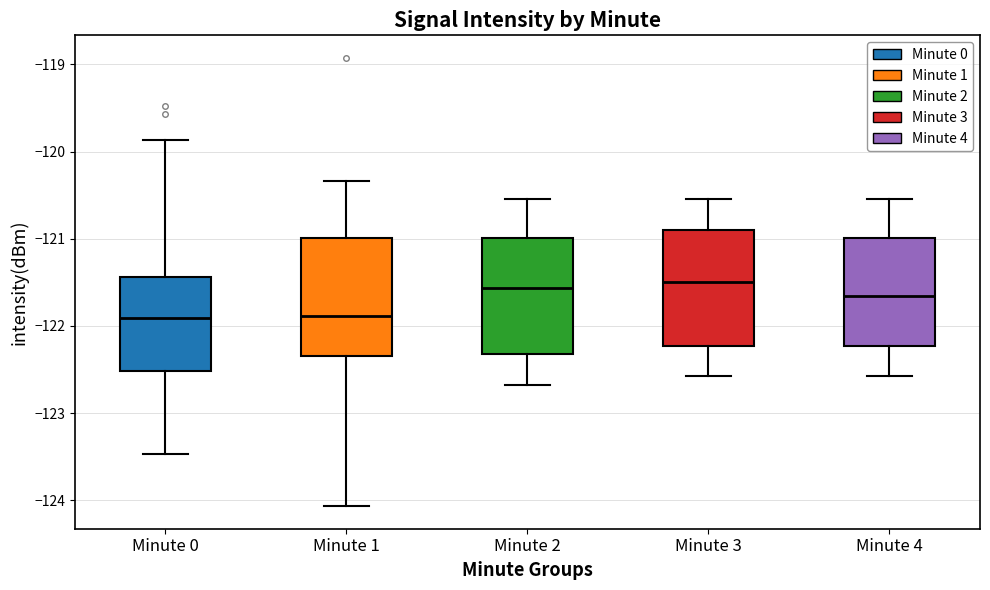

Where does the median line of the box for Minute 3 sit on the y-axis? The values are not printed on the chart, so give them approximately, as read against the axis.

-121.5